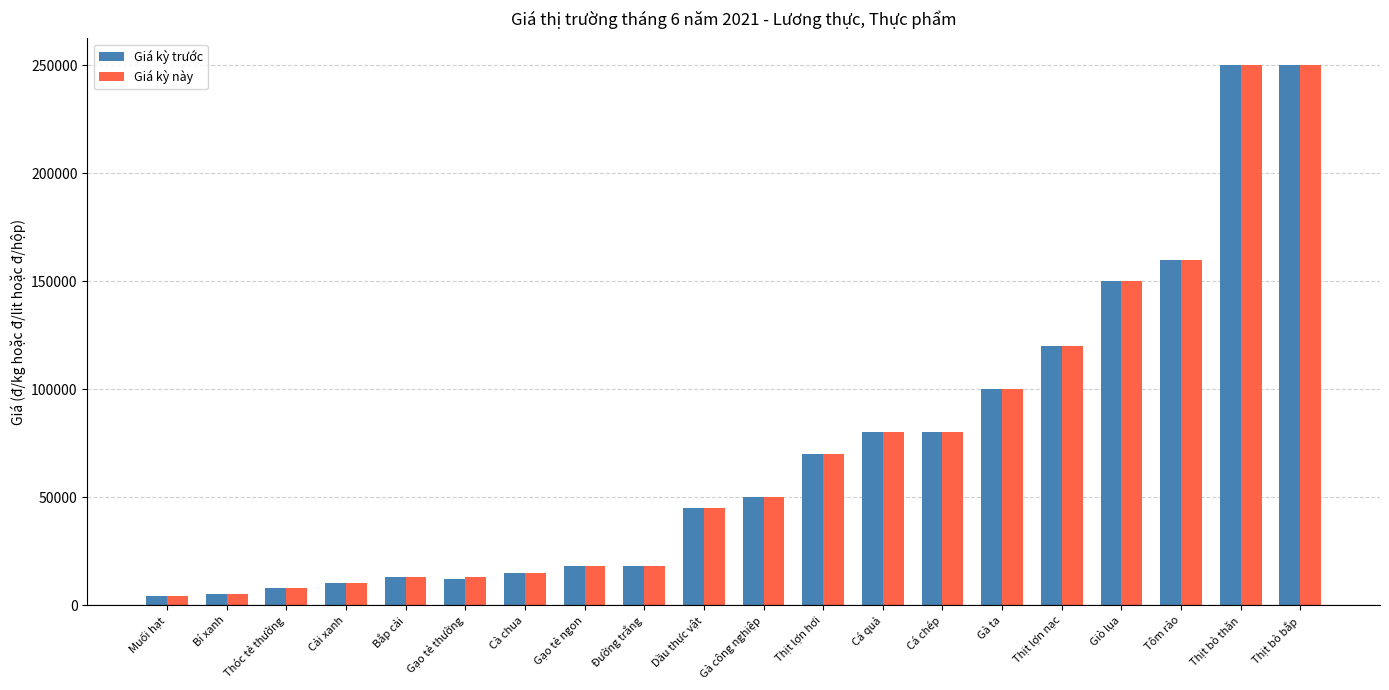

What is the average value of the Giá kỳ này series?

72940